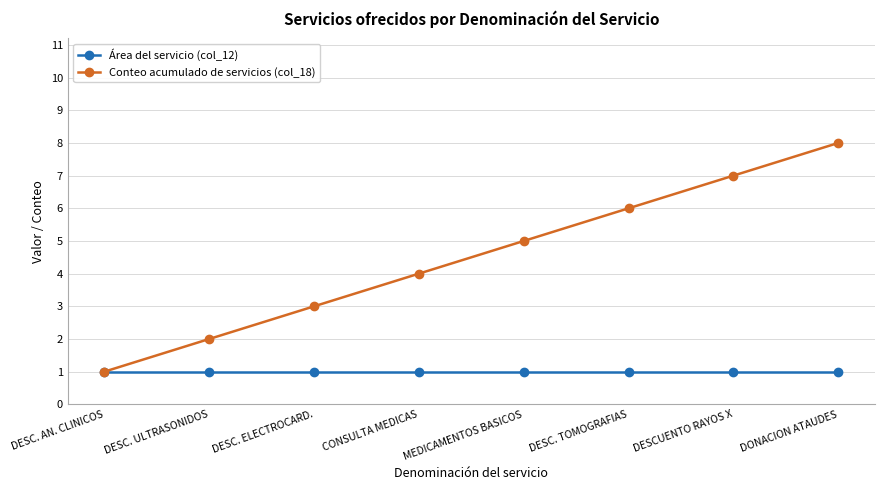

Rank the series at MEDICAMENTOS BASICOS from lowest to highest value.

Área del servicio (col_12), Conteo acumulado de servicios (col_18)